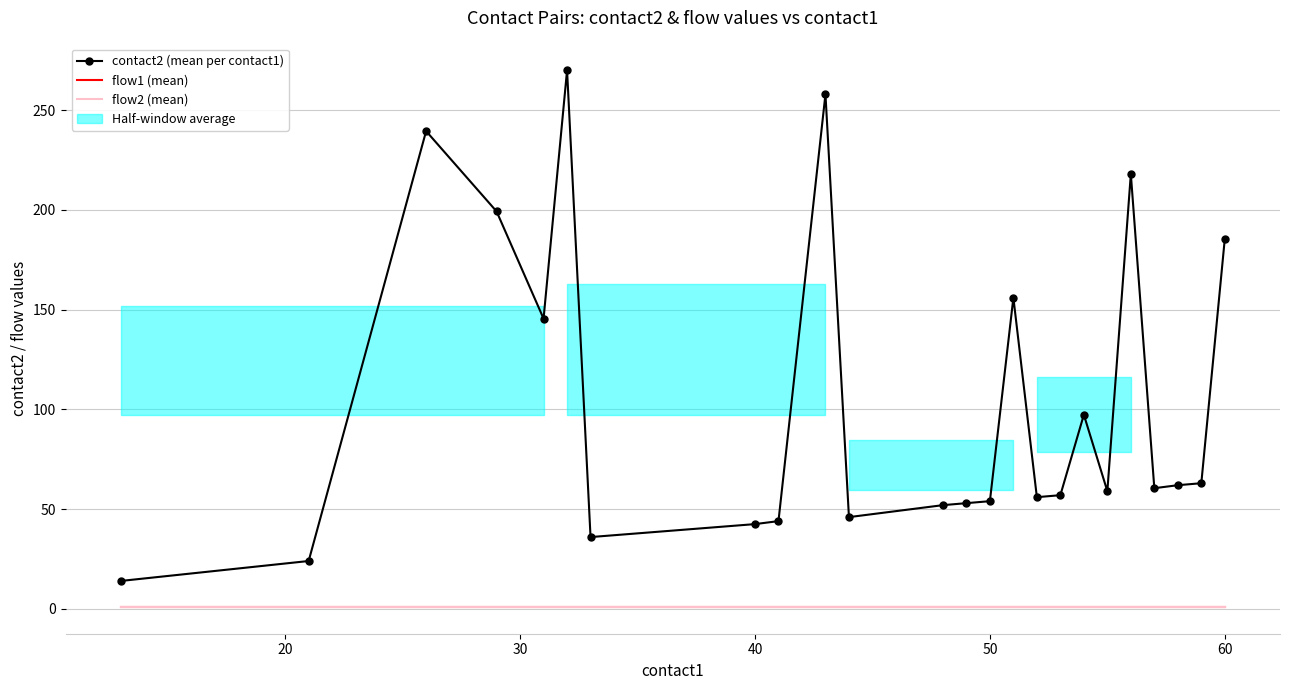

What is the sum of all contact2 (mean per contact1) values?

2492.1